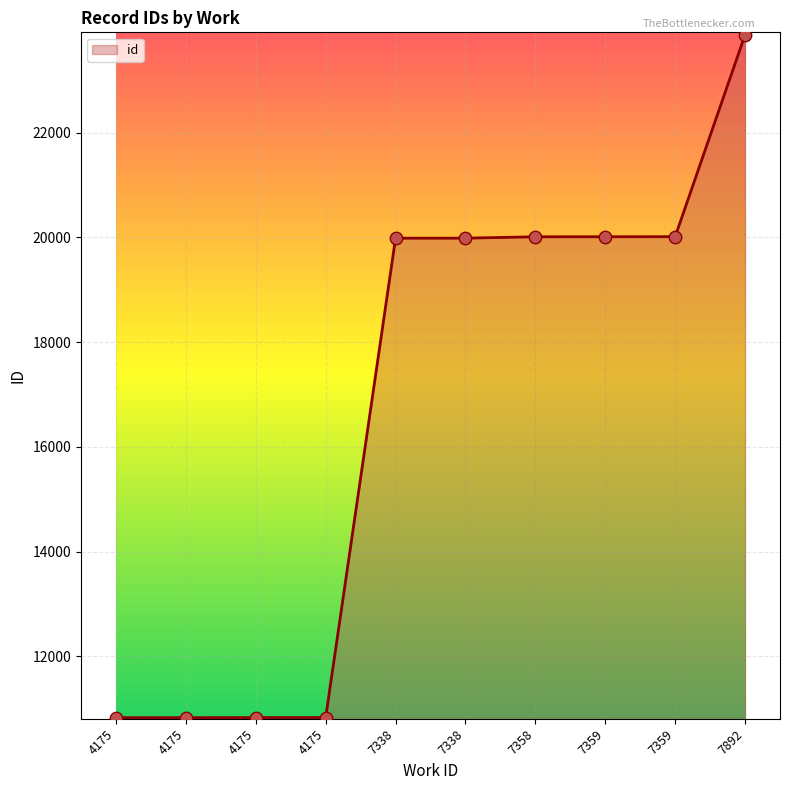

Which has a higher value, 7359 or 4175?

7359